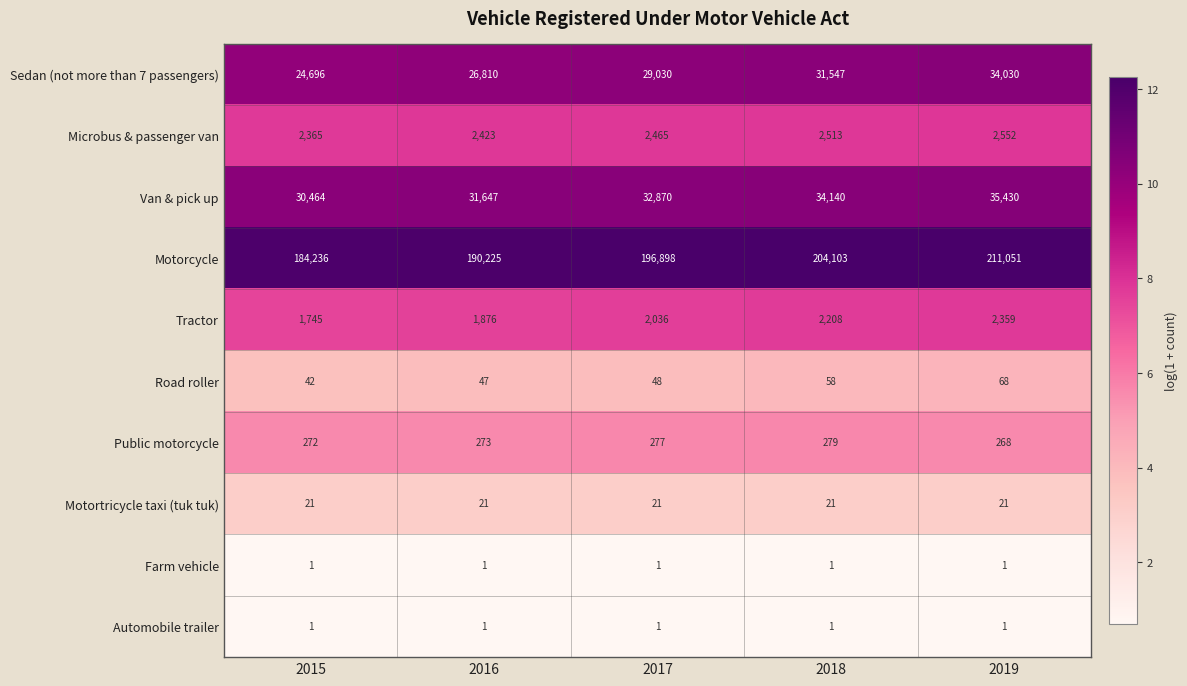

Which category has the highest value across all series?

2019